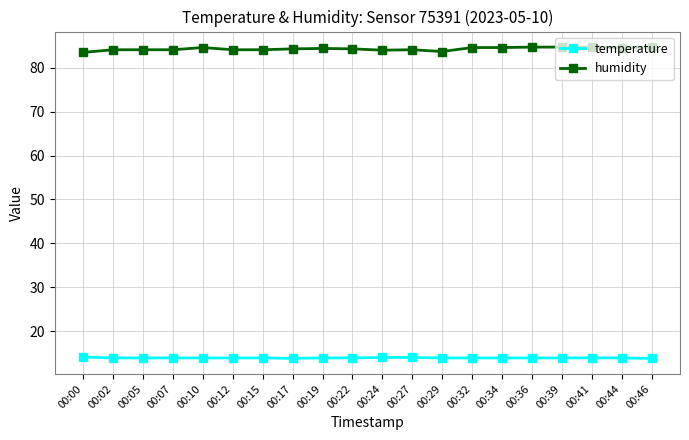

True or false: humidity has more than 1 interior local peaks.

True